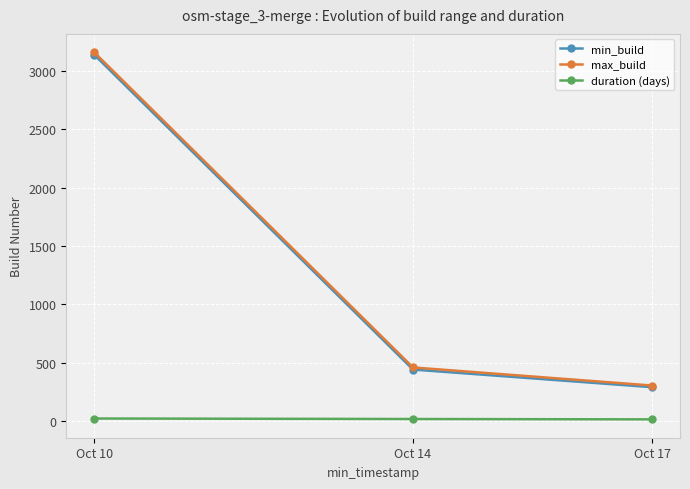

The value of max_build at Oct 14 is 459.0. True or false?

True